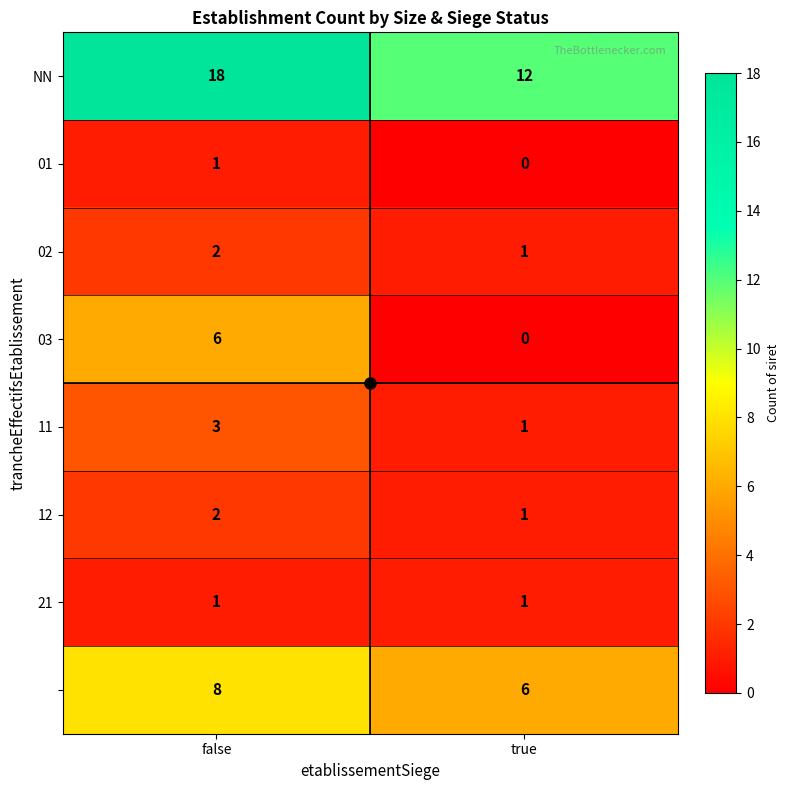

At which category is the sum across all series the highest?

false